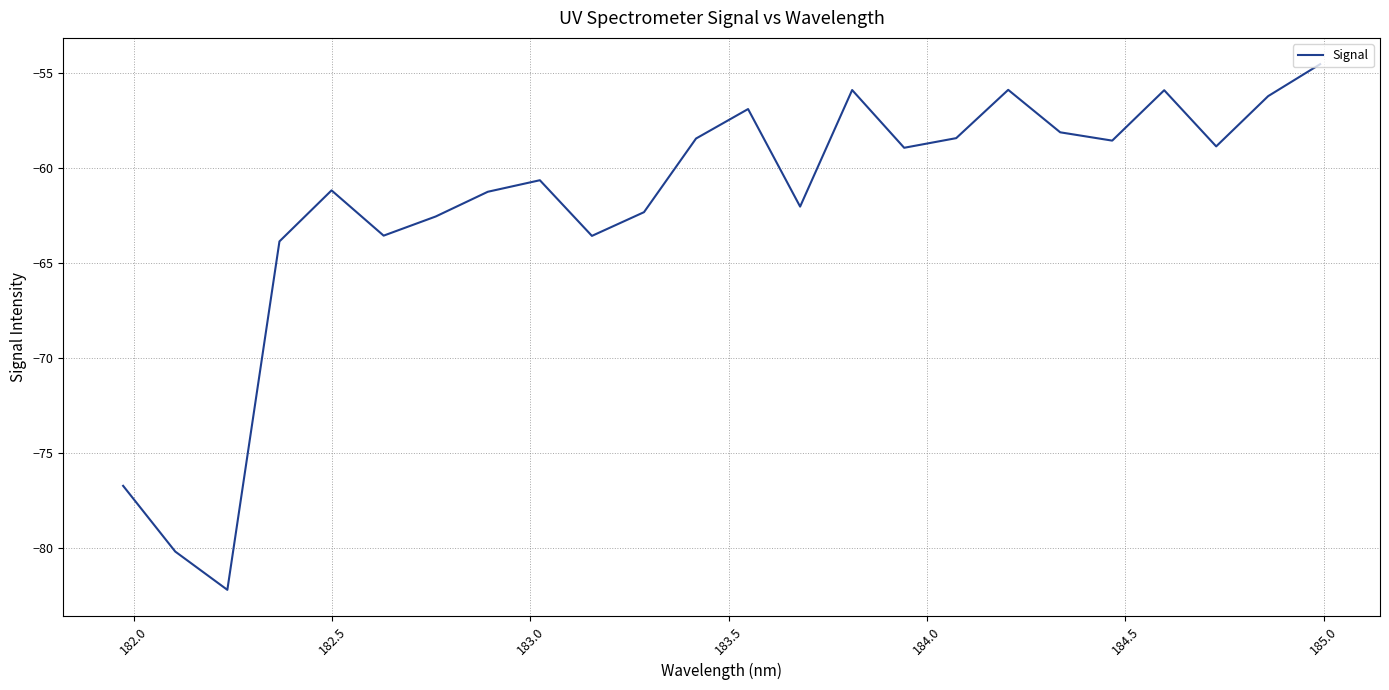

What is the difference between the maximum and minimum values?

27.6